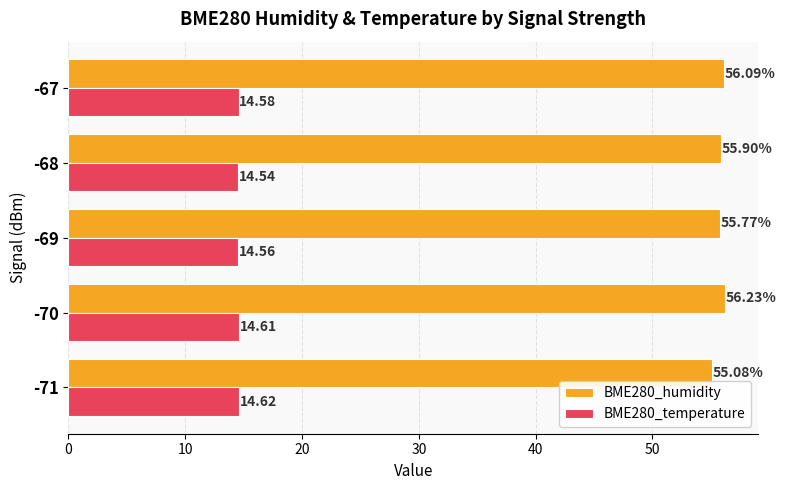

List the labels in order of BME280_temperature value, largest first.

-71, -70, -67, -69, -68